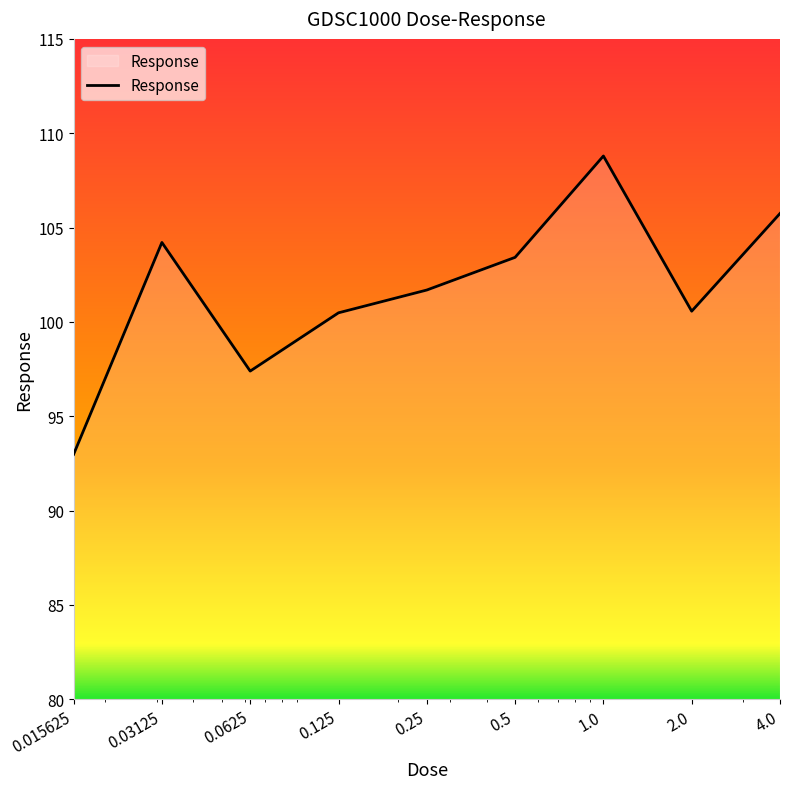

What is the minimum value shown in the chart?

93.0